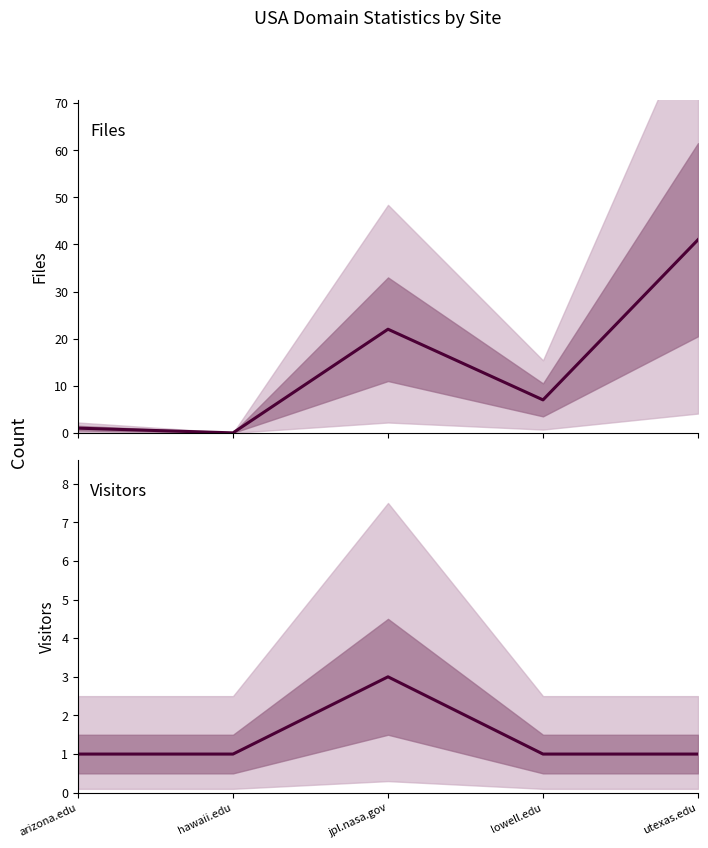

What is the difference between the maximum and minimum values in the Visitors series?

2